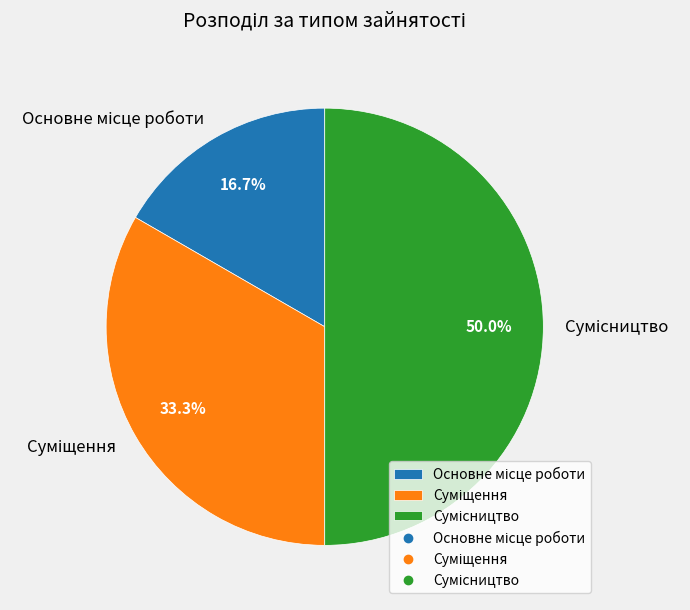

What portion of the pie excludes Сумісництво?

50.0%